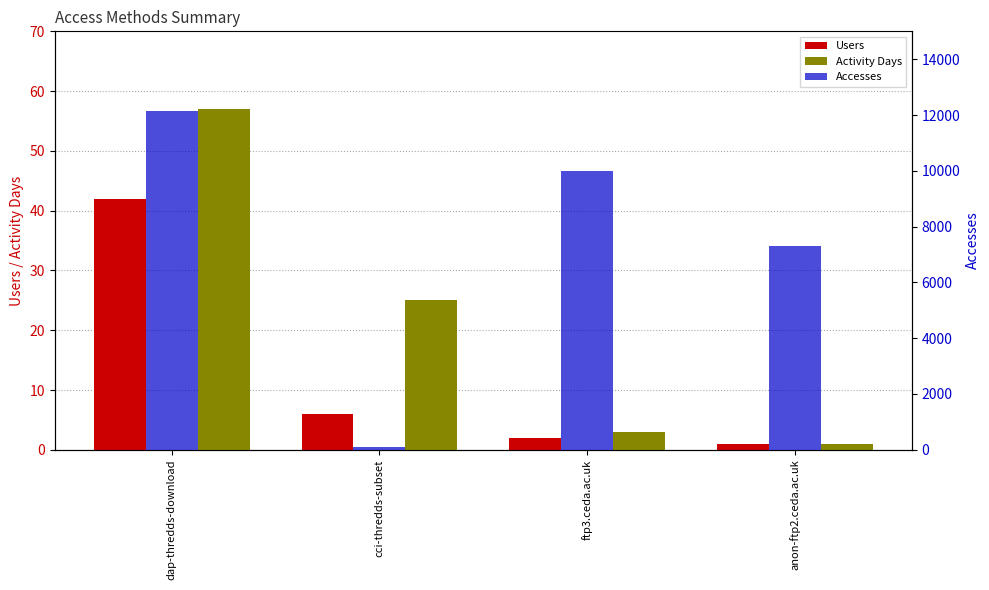

What is the label of the 4th bar from the right?

dap-thredds-download